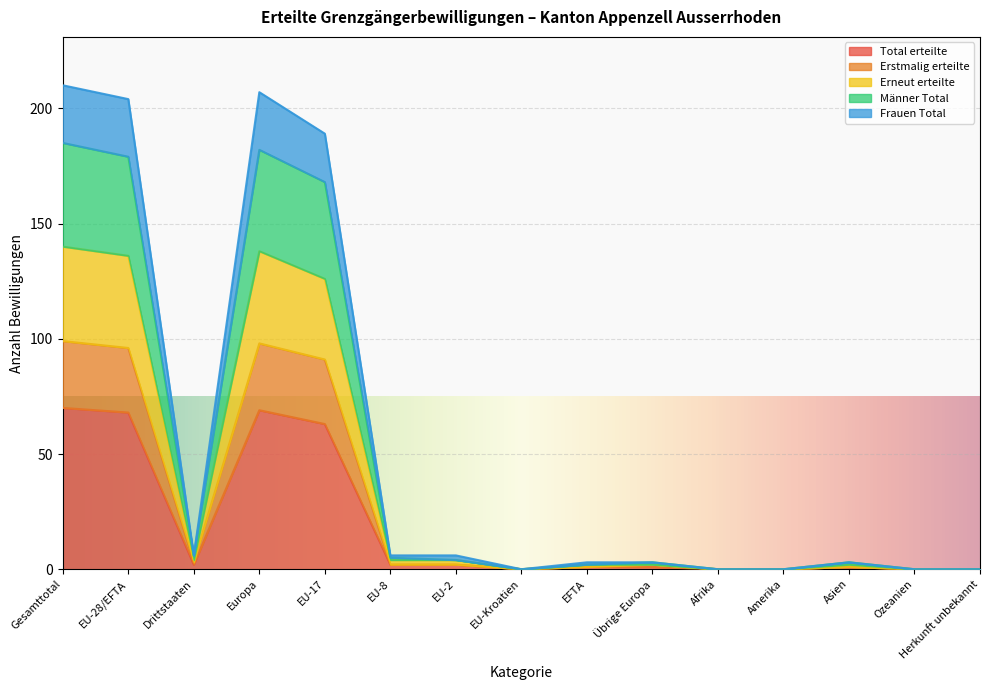

The Erneut erteilte series shows 129 at Ozeanien. True or false?

False